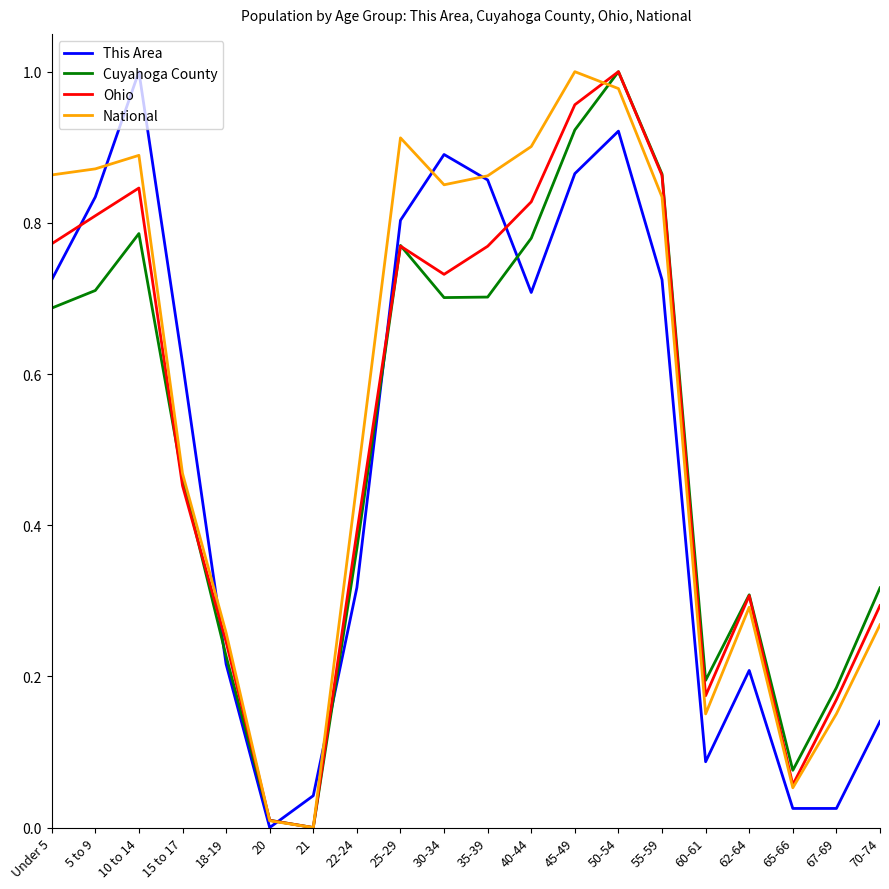

Where do Cuyahoga County and This Area first cross each other?

15 to 17 and 18-19